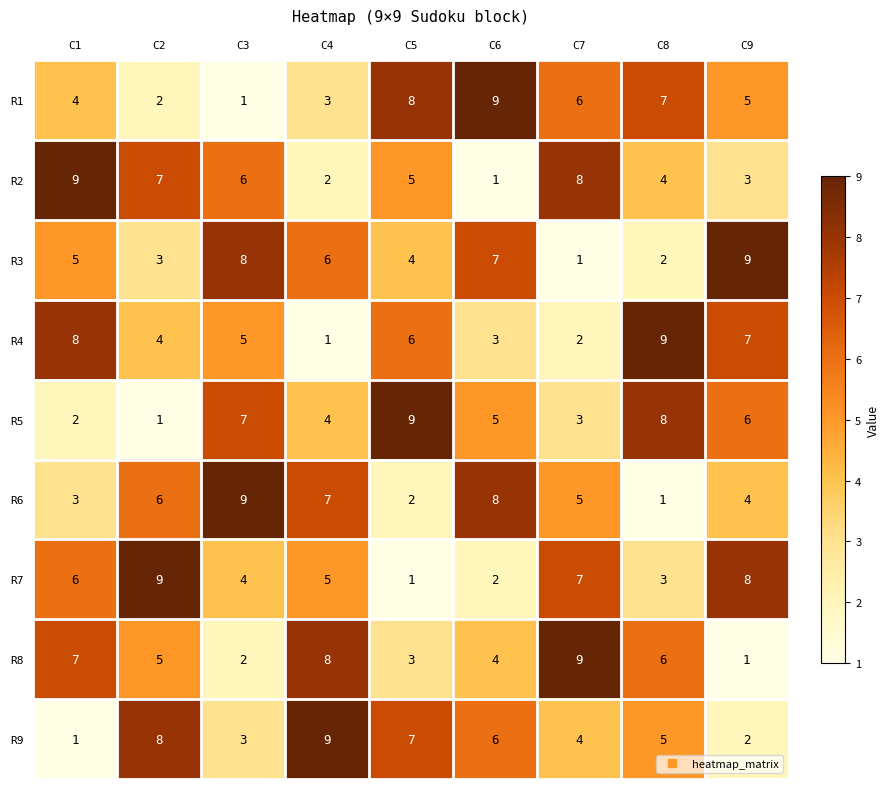

What is the sum of the R7 values at C4 and C8?

8